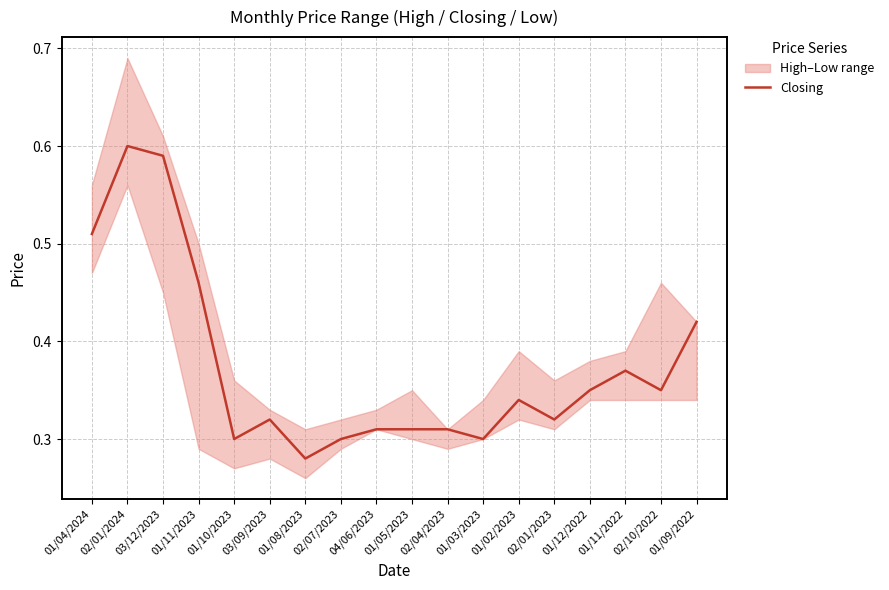

Reading right to left, transcribe all the data shown in this chart.

01/09/2022=0.4	02/10/2022=0.3	01/11/2022=0.4	01/12/2022=0.3	02/01/2023=0.3	01/02/2023=0.3	01/03/2023=0.3	02/04/2023=0.3	01/05/2023=0.3	04/06/2023=0.3	02/07/2023=0.3	01/08/2023=0.3	03/09/2023=0.3	01/10/2023=0.3	01/11/2023=0.5	03/12/2023=0.6	02/01/2024=0.6	01/04/2024=0.5